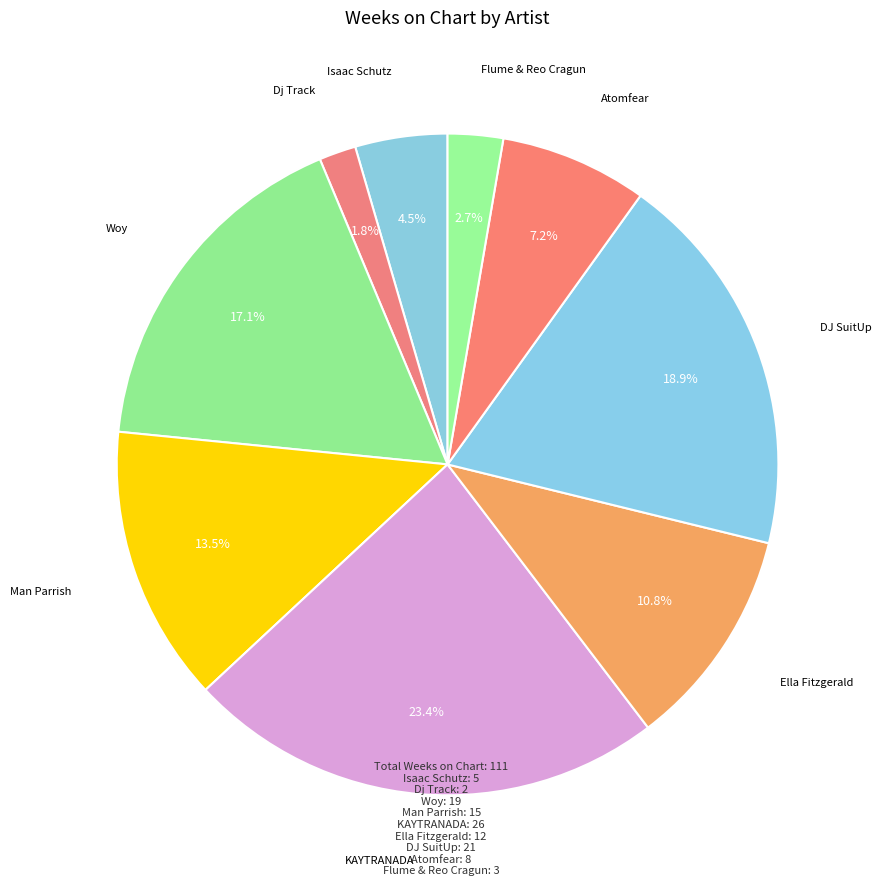

Count the number of slices in the pie.

9